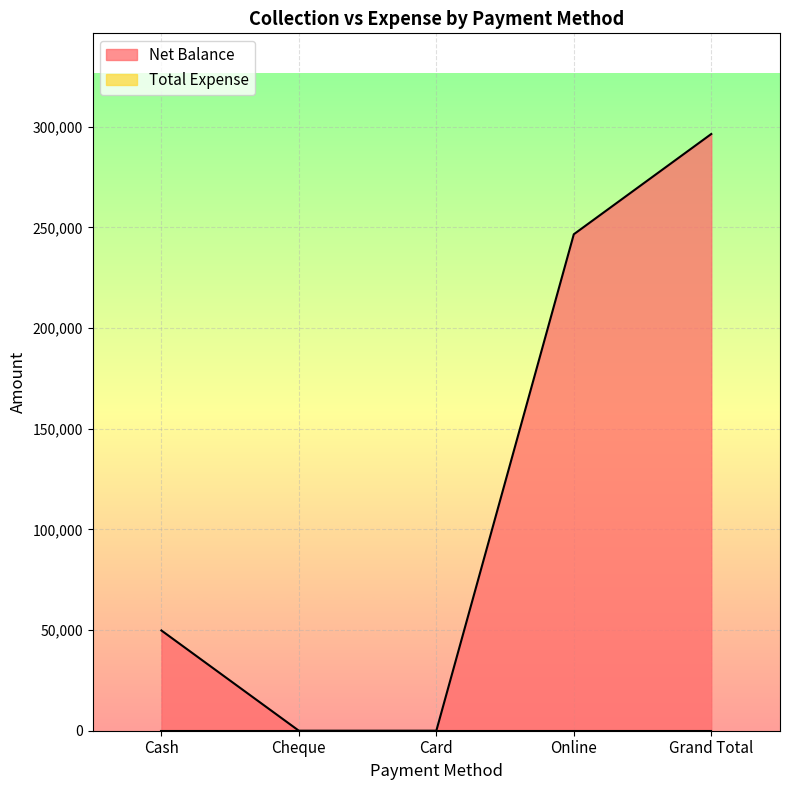

List the labels in order of value, largest first.

Grand Total, Online, Cash, Cheque, Card